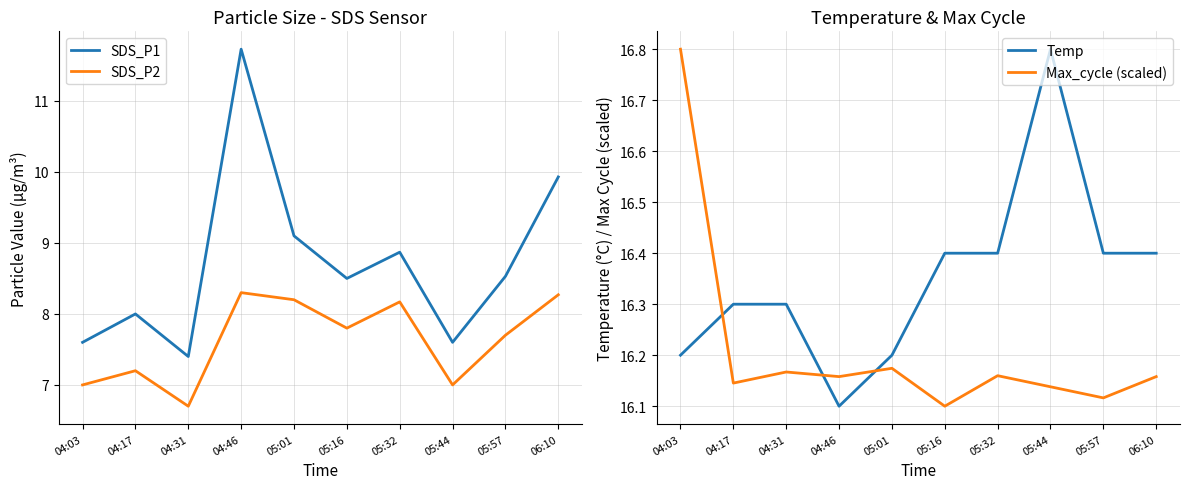

The value of SDS_P2 at 05:32 is 4.5. True or false?

False